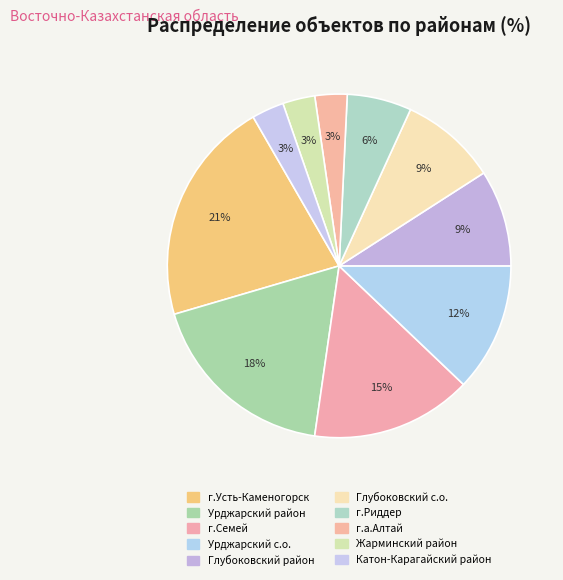

How many segments does this pie chart have?

10